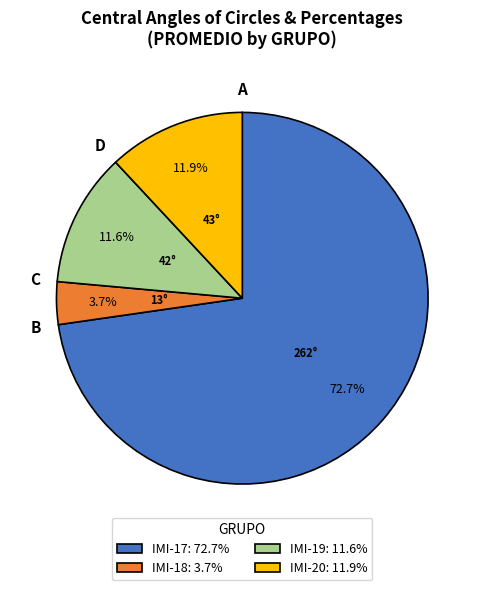

What percentage do IMI-20: 11.9% and IMI-17: 72.7% together represent?

84.7%